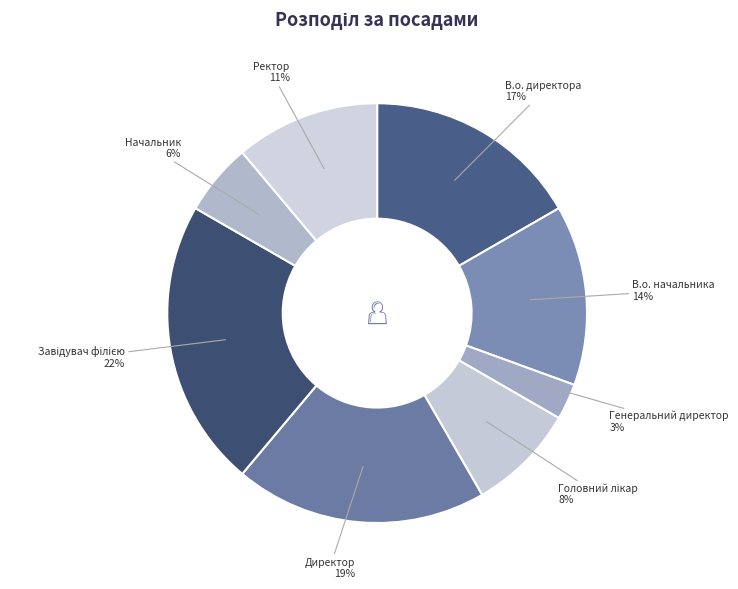

Is there a majority slice in this chart?

No